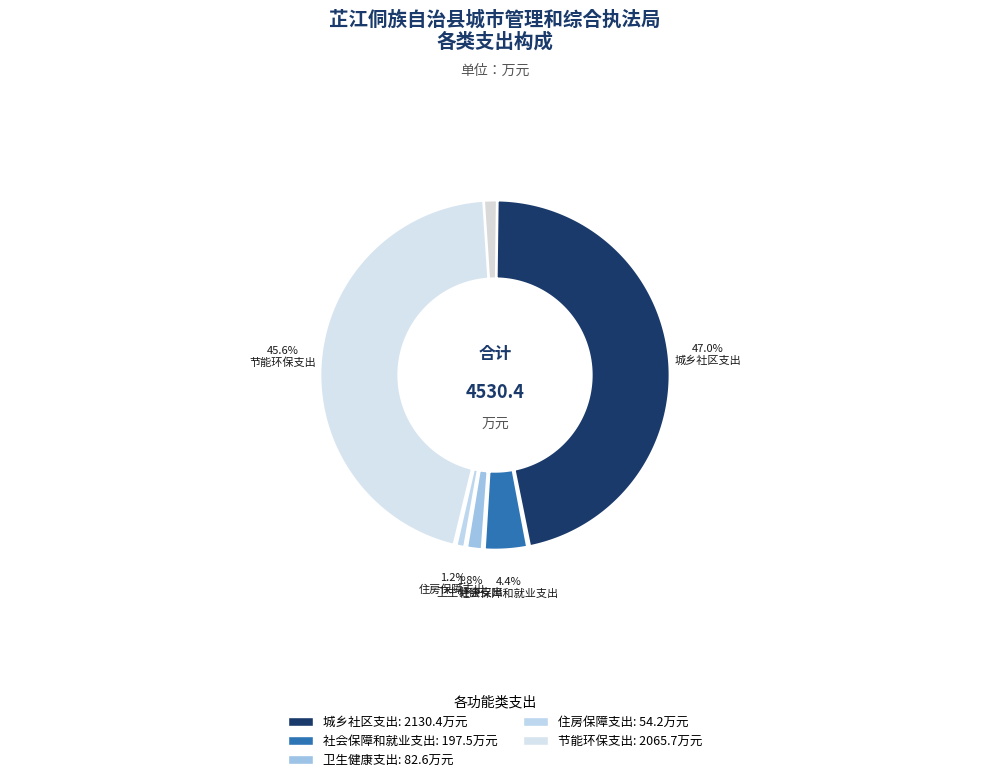

Count the number of slices in the pie.

5